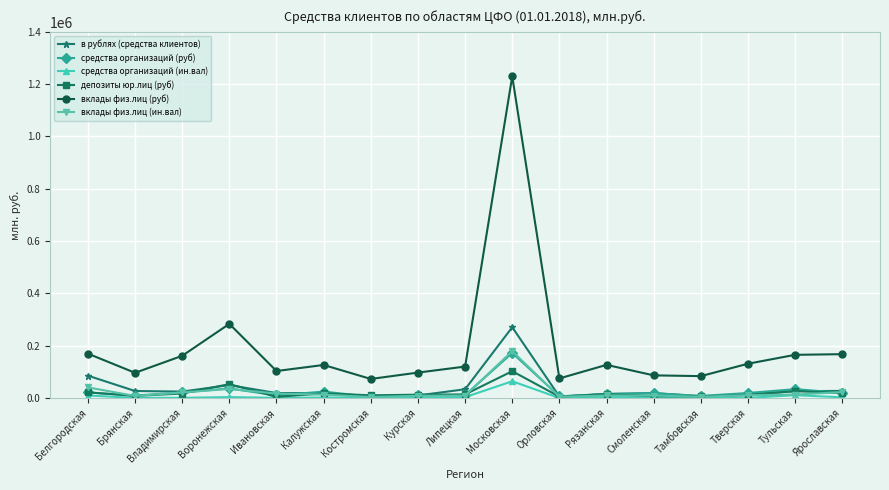

Which series has the largest total across all categories?

вклады физ.лиц (руб)